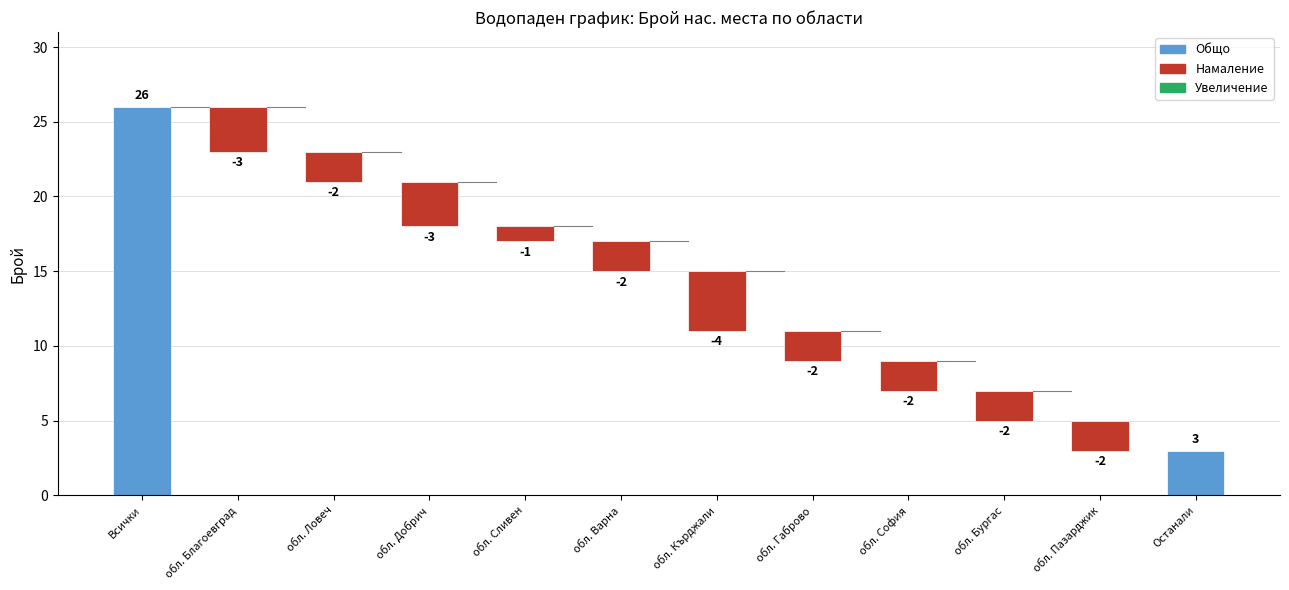

Count the number of categories in the chart.

12